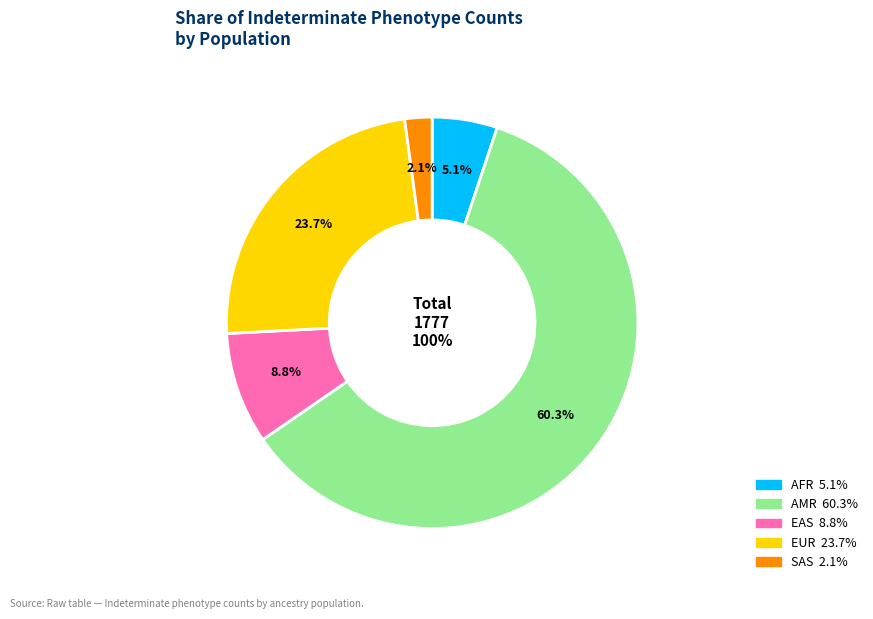

What is the change in value from AFR to SAS?

-53